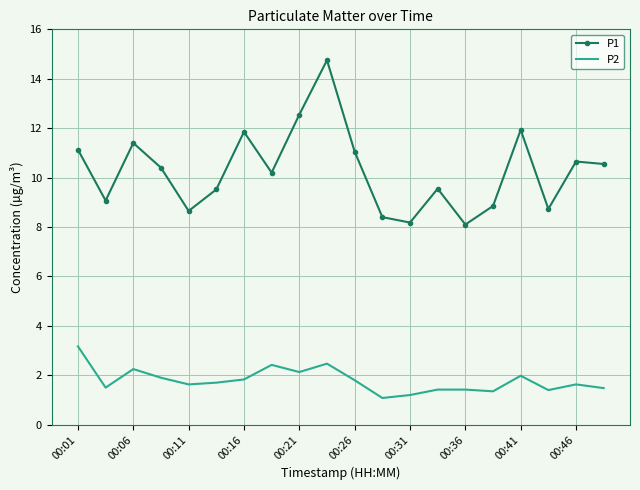

Which series has the largest total across all categories?

P1